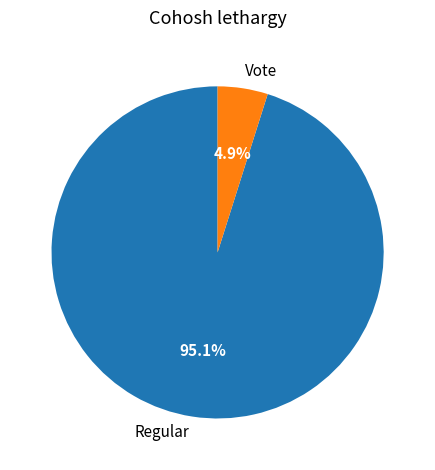

Between Regular and Vote, which is larger?

Regular